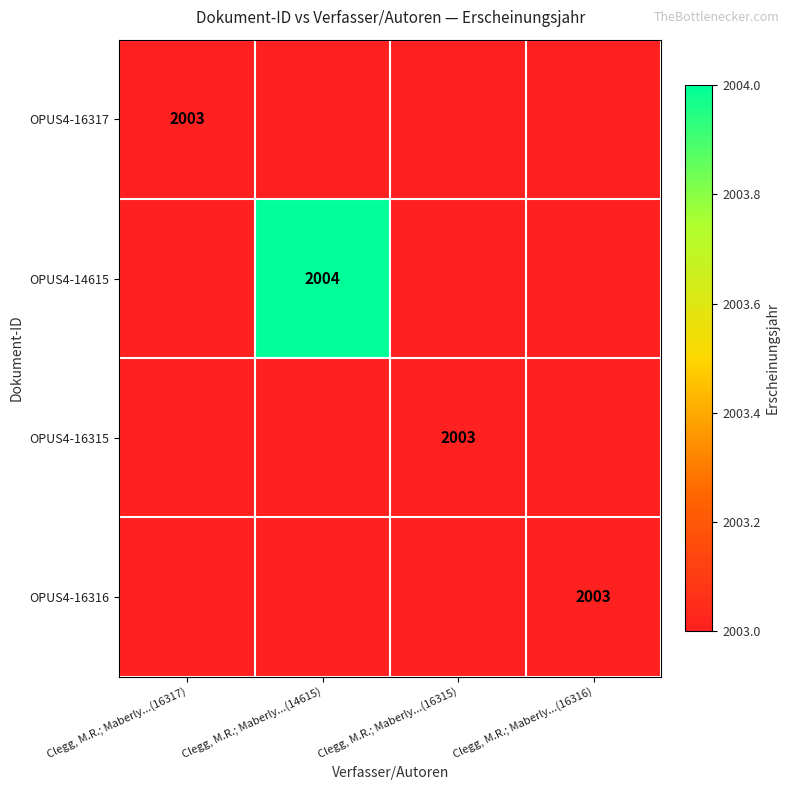

True or false: OPUS4-16316 has a value of 2003 at Clegg, M.R.; Maberly...(16316).

True